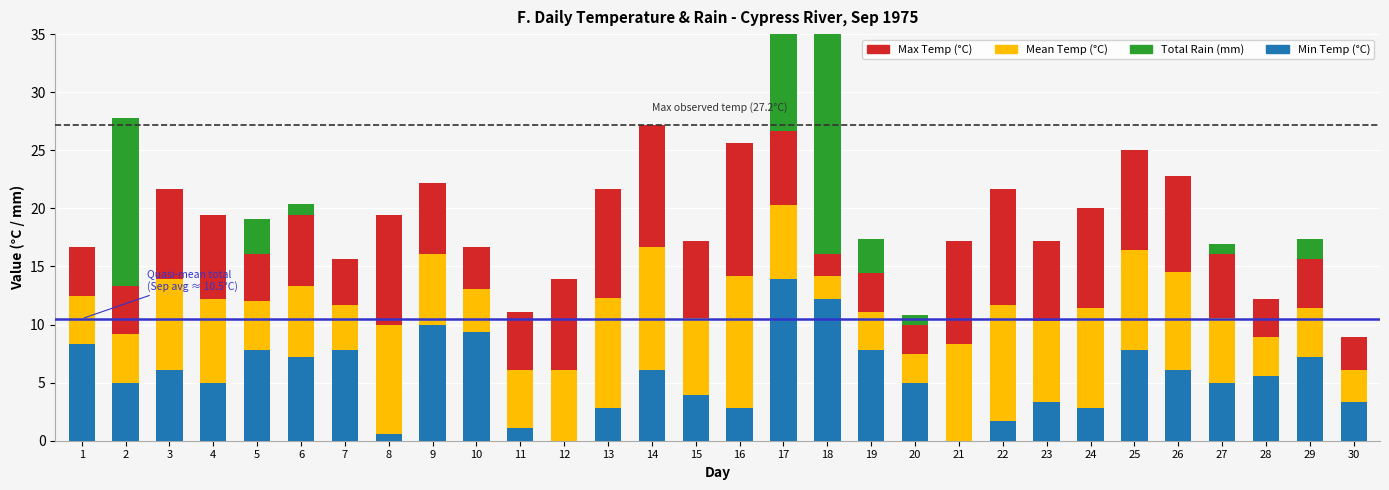

Count the number of categories in the chart.

30